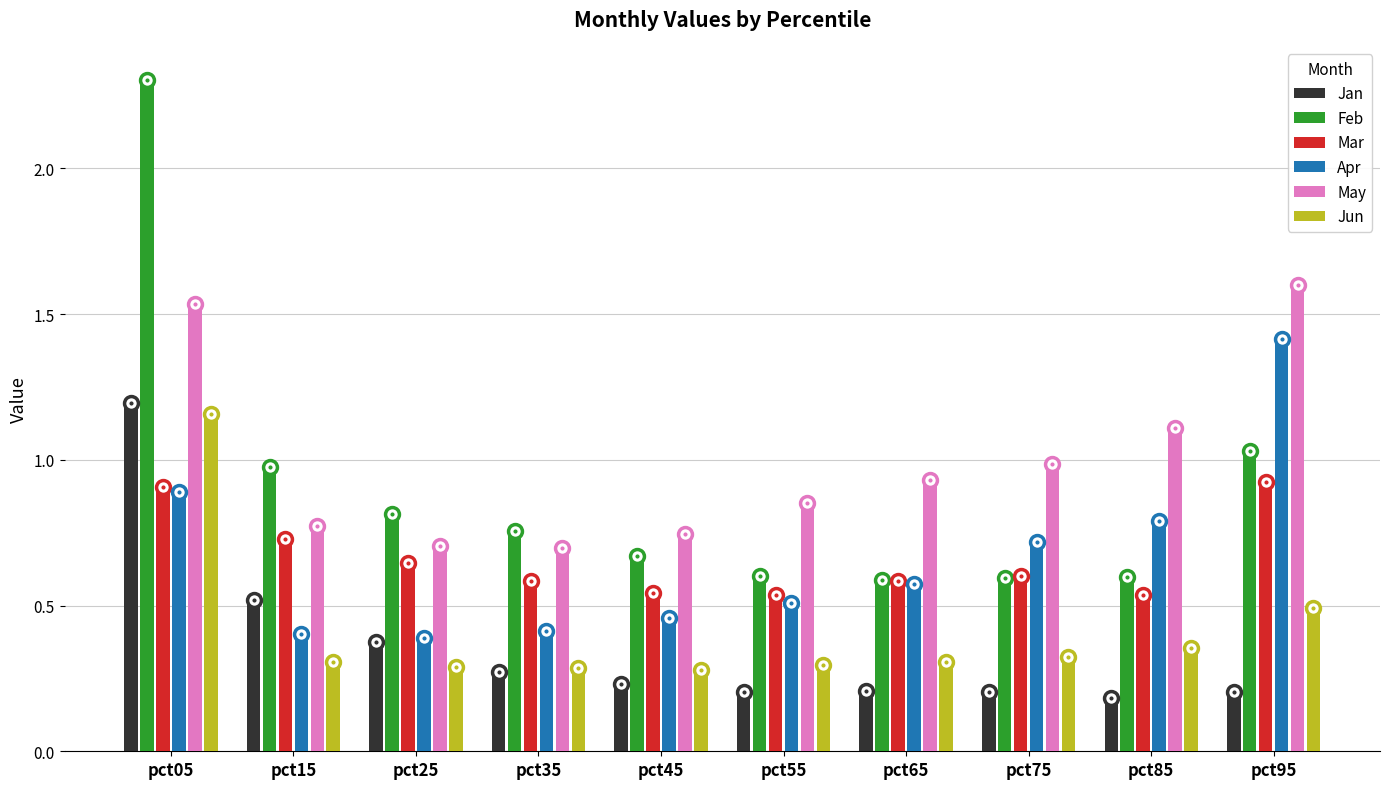

The Apr series shows 0.7 at pct15. True or false?

False